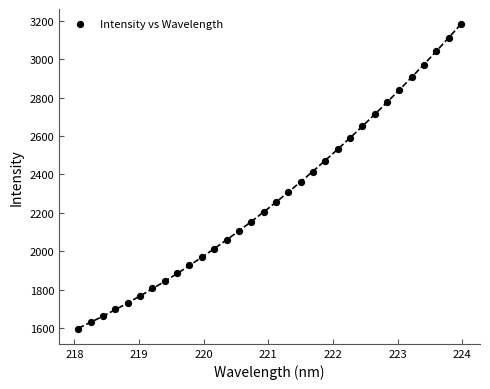

What is the range of X values (max minus min)?

5.9